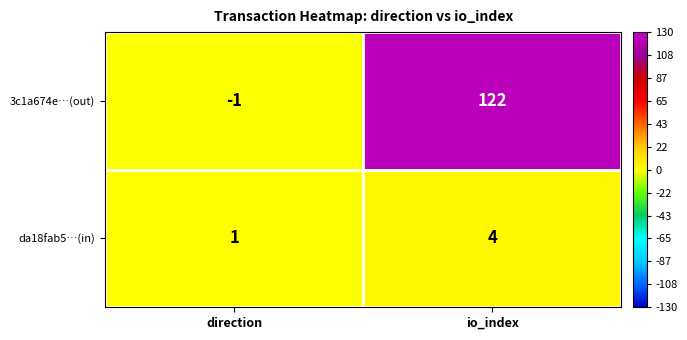

Between direction and io_index, which series saw the biggest shift?

3c1a674e…(out)